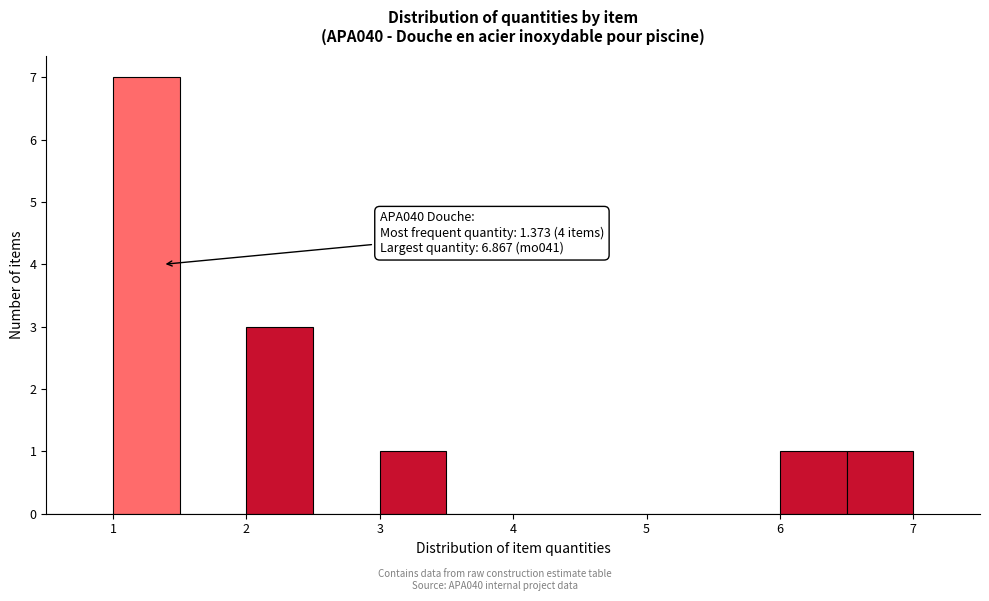

Which range on the x-axis has the tallest bar?

1.0 to 1.5